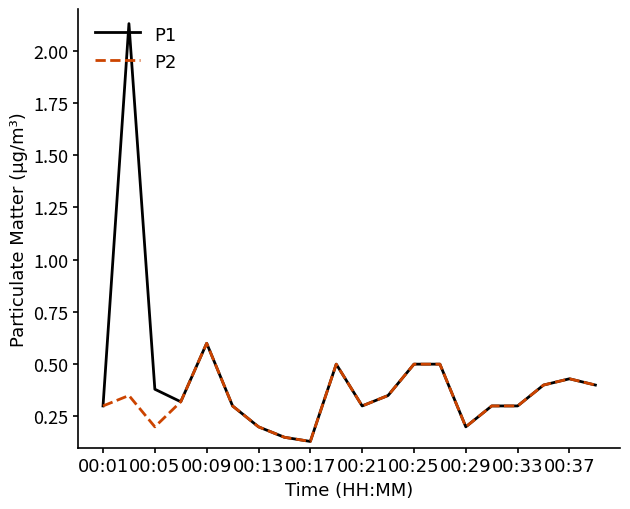

What is the difference between the maximum and minimum values in the P1 series?

2.0